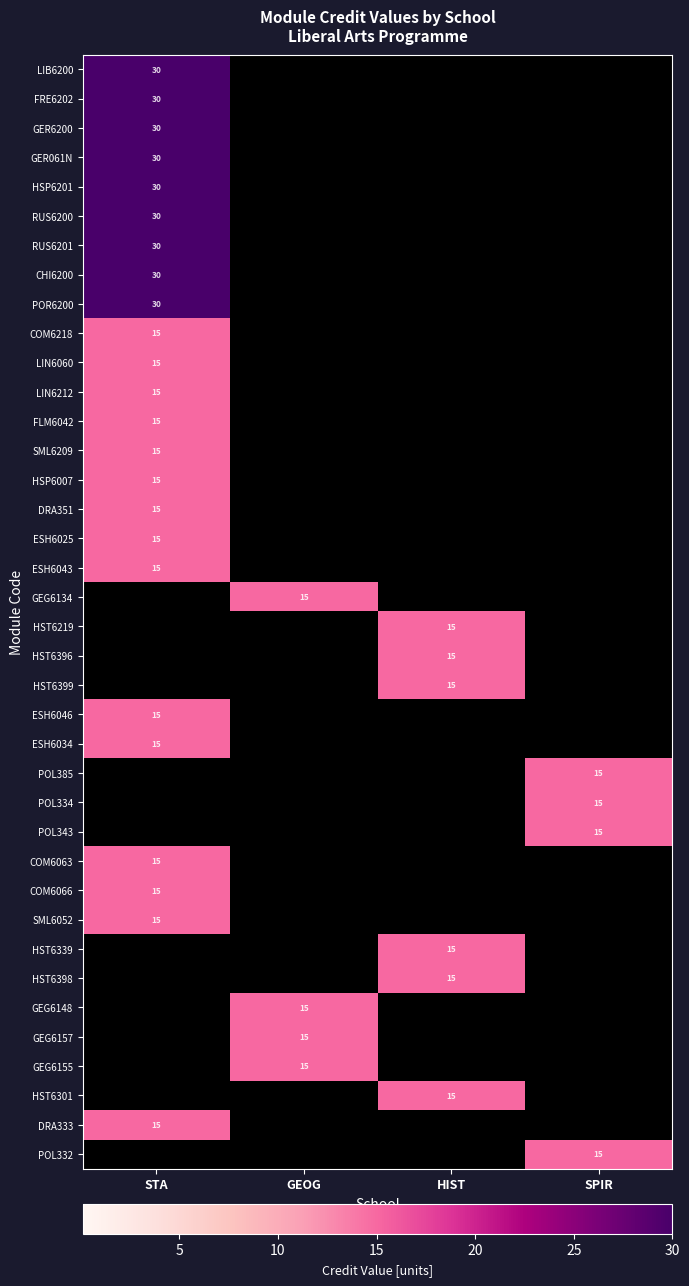

List the series in order of their peak value, lowest first.

COM6218, LIN6060, LIN6212, FLM6042, SML6209, HSP6007, DRA351, ESH6025, ESH6043, GEG6134, HST6219, HST6396, HST6399, ESH6046, ESH6034, POL385, POL334, POL343, COM6063, COM6066, SML6052, HST6339, HST6398, GEG6148, GEG6157, GEG6155, HST6301, DRA333, POL332, LIB6200, FRE6202, GER6200, GER061N, HSP6201, RUS6200, RUS6201, CHI6200, POR6200